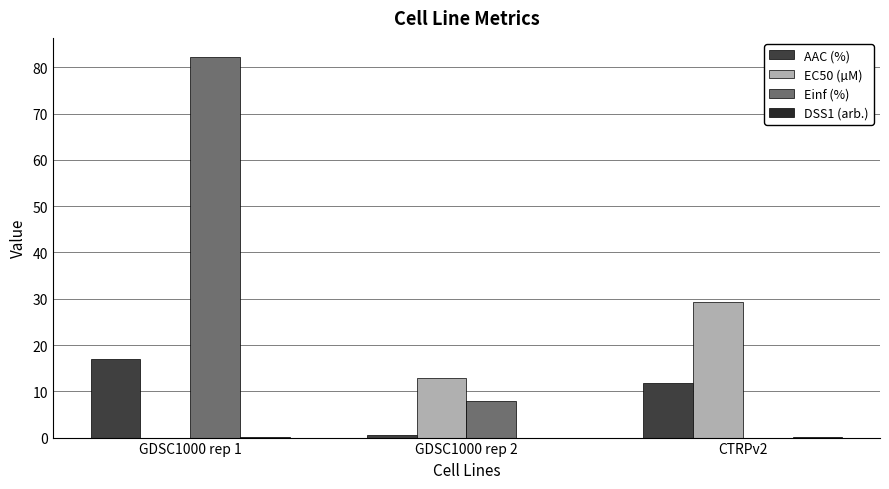

How many distinct data groups are displayed?

4